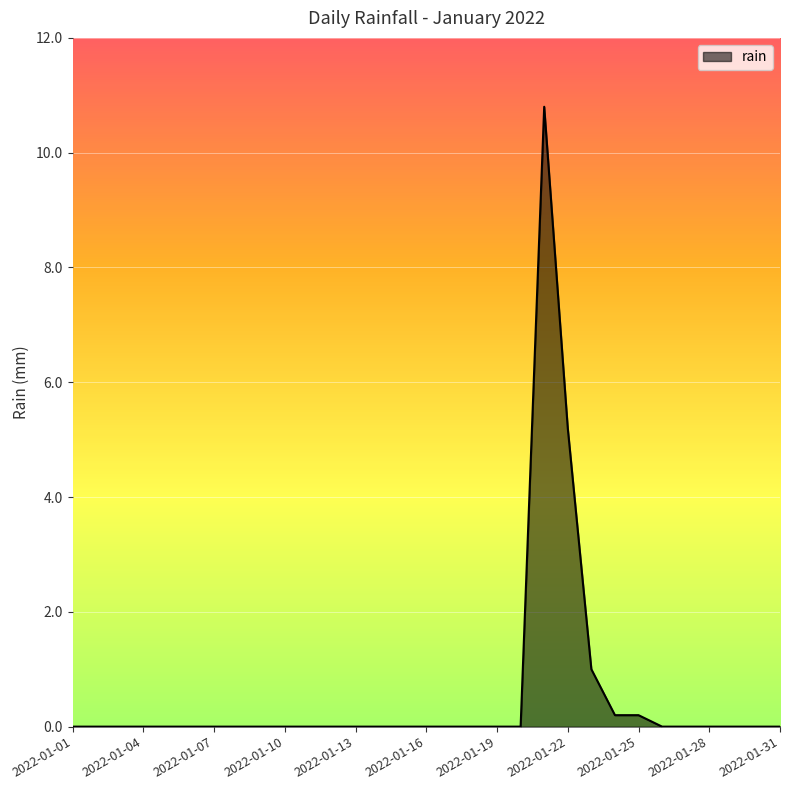

What is the maximum value shown in the chart?

10.8